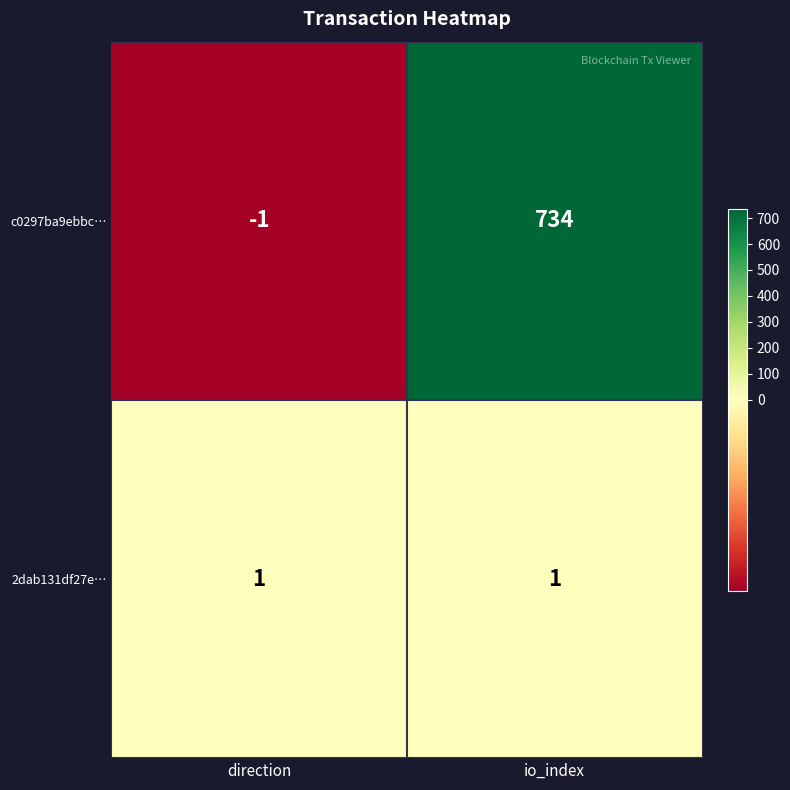

Rank the series by their average value, from highest to lowest.

c0297ba9ebbc…, 2dab131df27e…